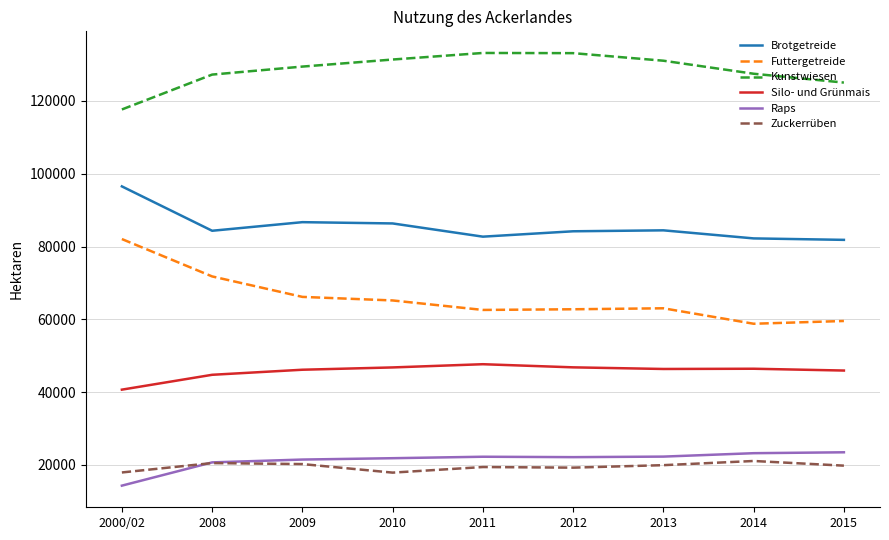

What is the minimum value for Futtergetreide?

58767.0